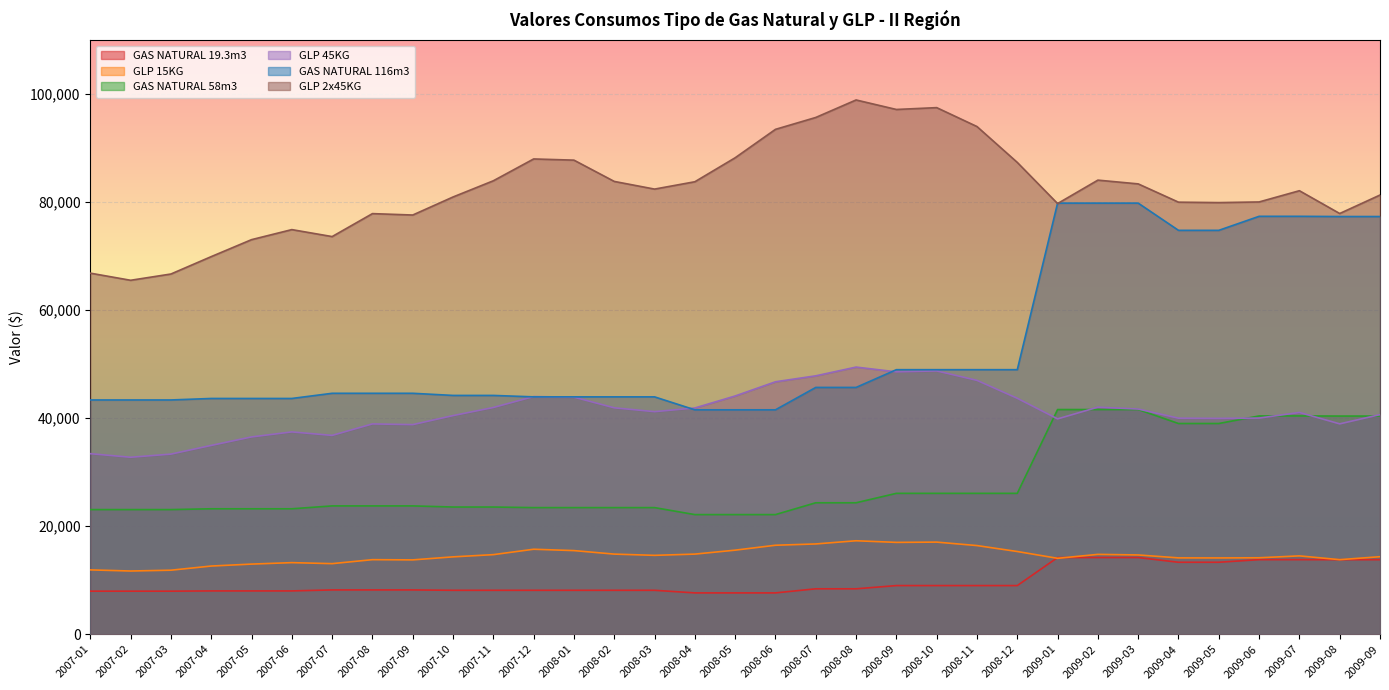

What is the total value across all series at 2007-10?

211609.4